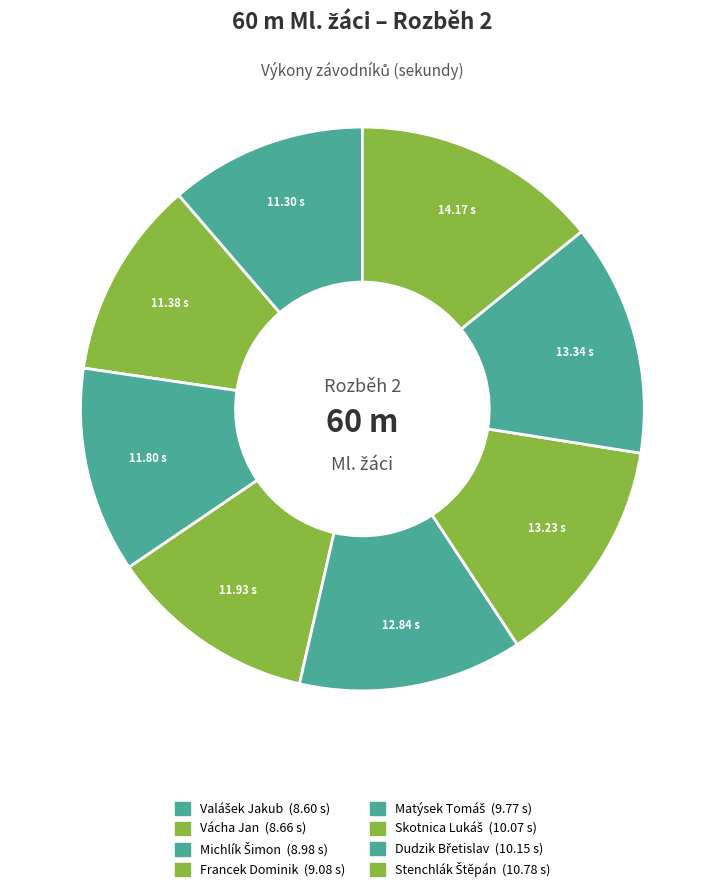

To the nearest percent, what is the difference between the Matýsek Tomáš and Michlík Šimon slice percentages?

1%